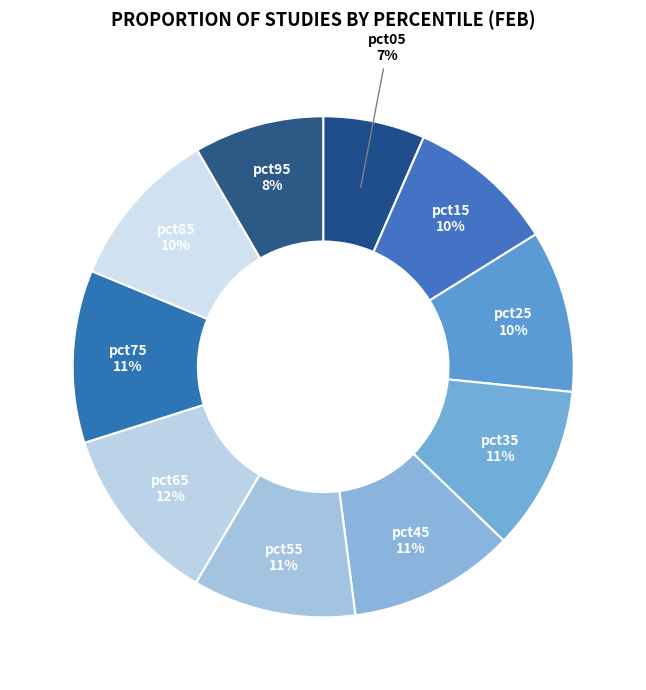

How many slices are in this pie chart?

10